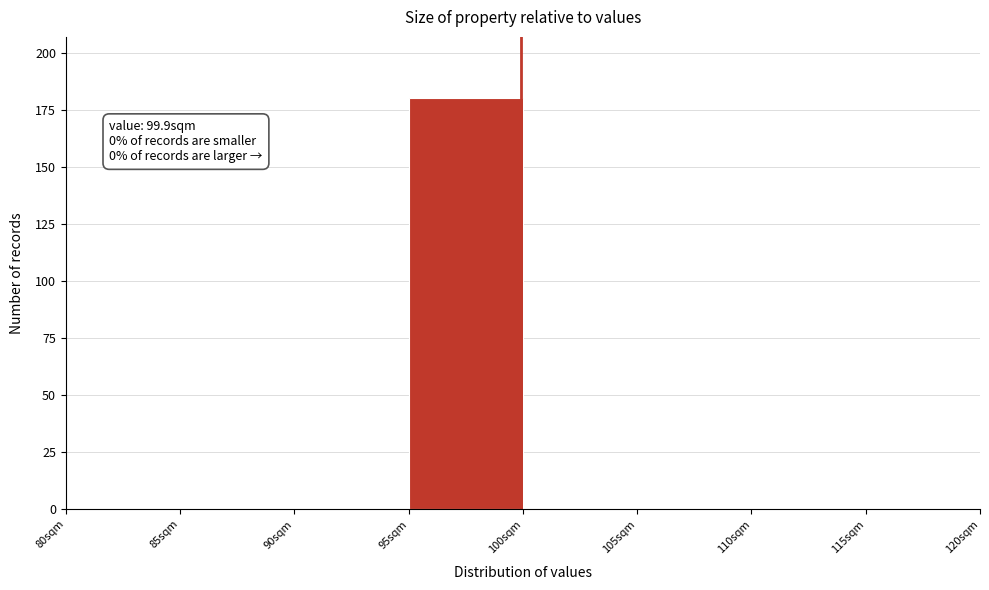

Over which range of the x-axis is the bar tallest?

95 to 100